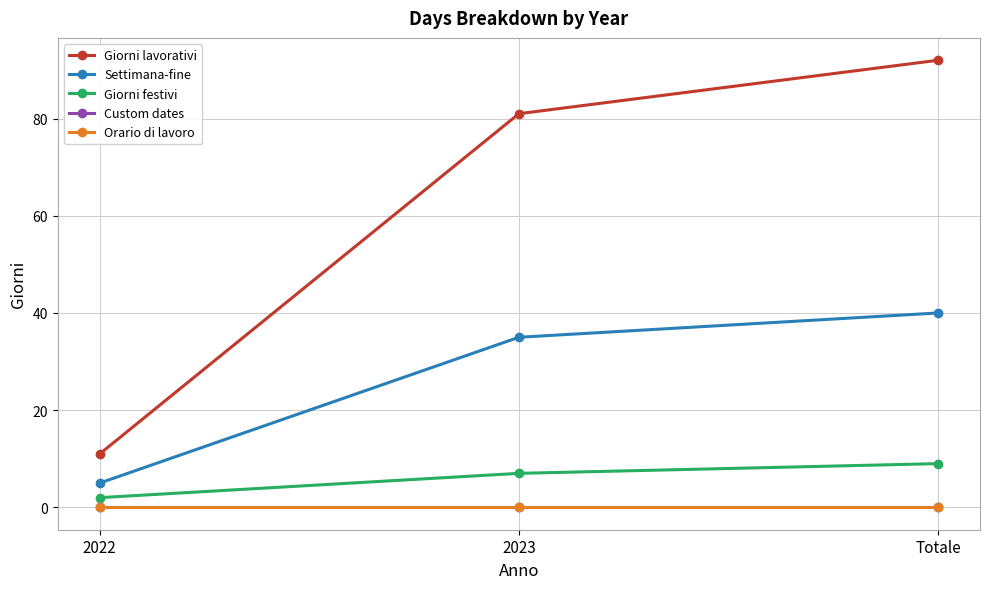

Reading left to right, list all the values displayed in this chart.

Giorni lavorativi: 2022=11	2023=81	Totale=92
Settimana-fine: 2022=5	2023=35	Totale=40
Giorni festivi: 2022=2	2023=7	Totale=9
Custom dates: 2022=0	2023=0	Totale=0
Orario di lavoro: 2022=0	2023=0	Totale=0